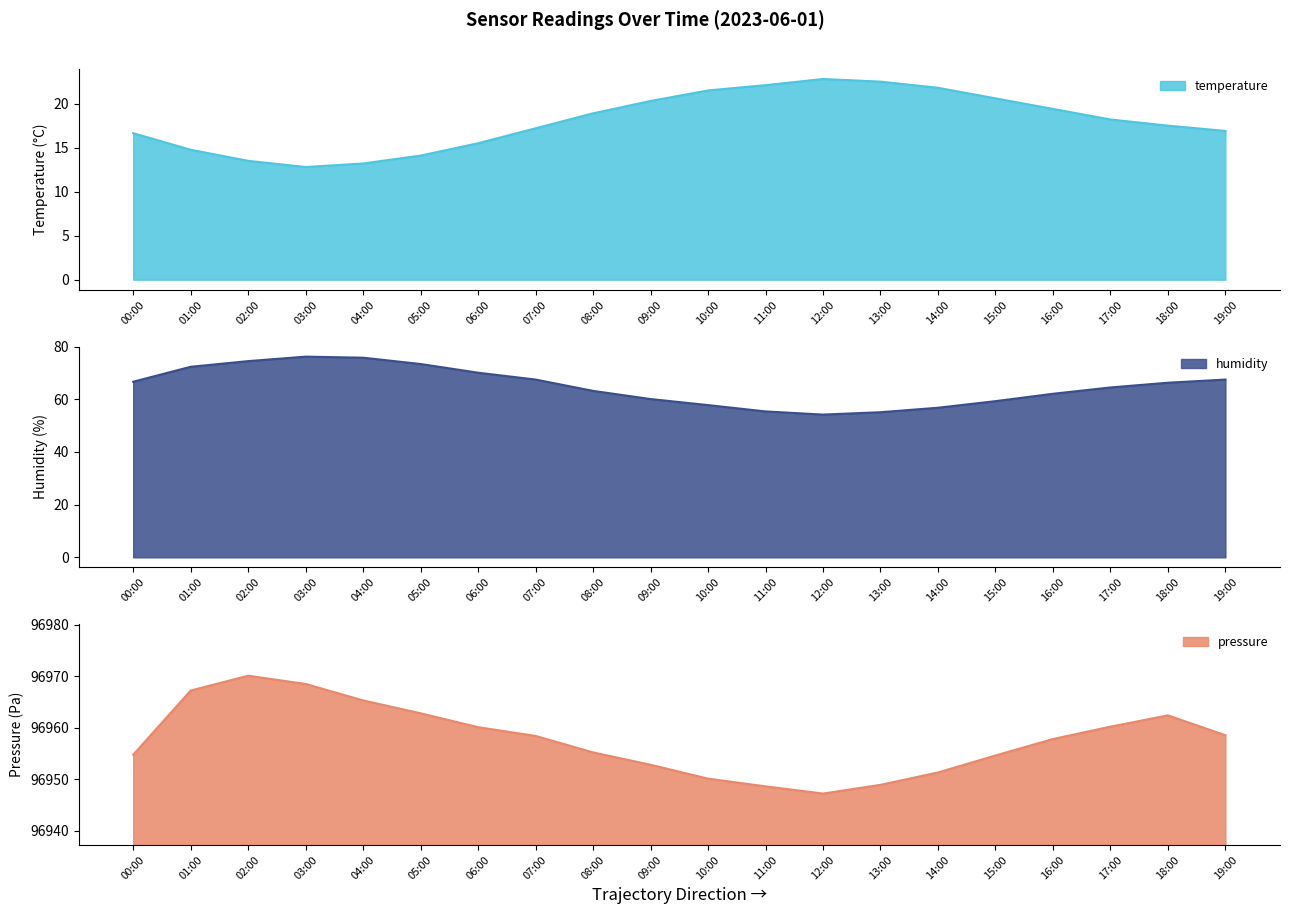

The humidity series shows 76.2 at 03:00. True or false?

True